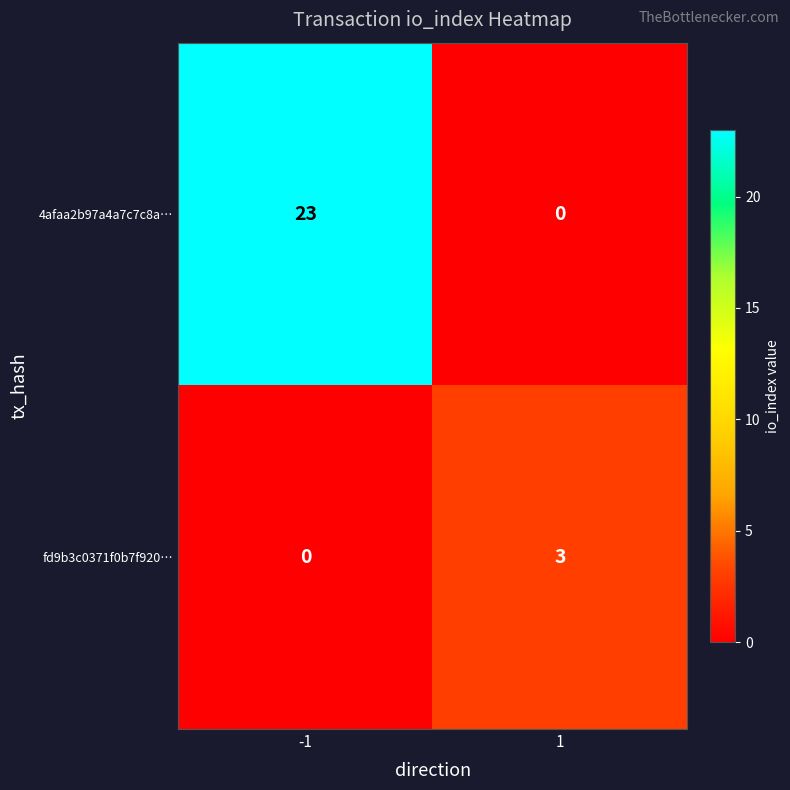

What is the difference between the highest and lowest values at -1?

23